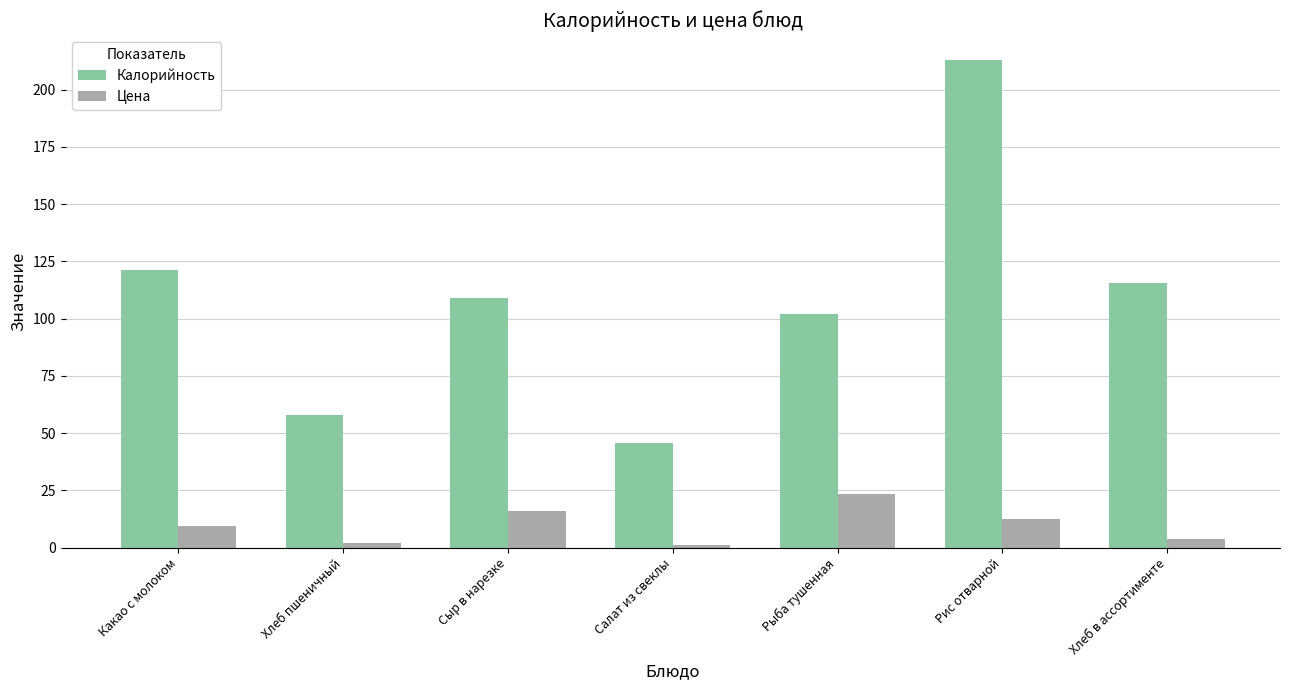

The value of Калорийность at Рис отварной is 352.4. True or false?

False